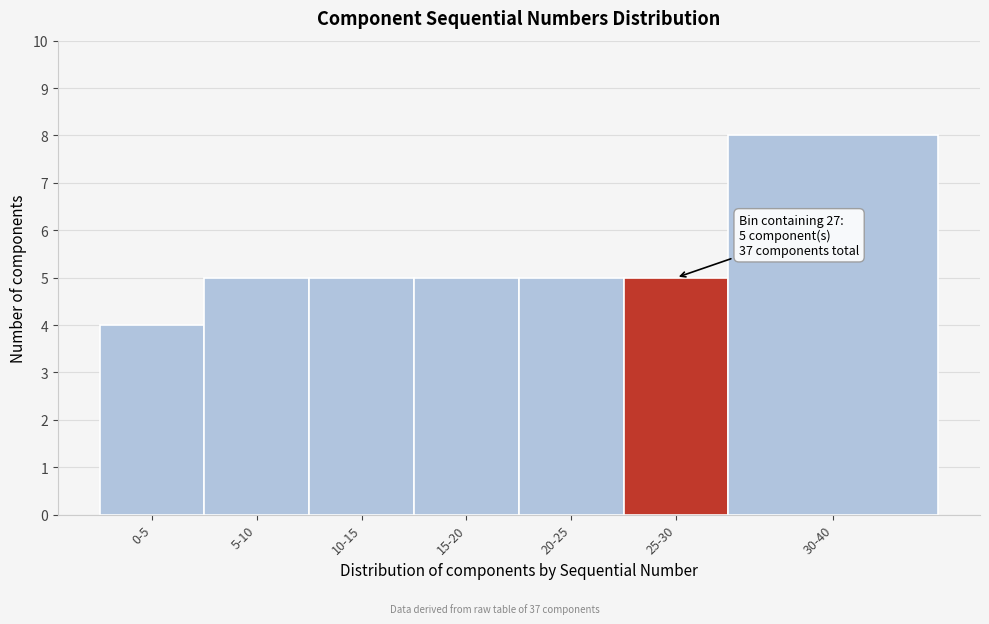

Reading left to right, what are all the values shown in this chart?

0-5=4	5-10=5	10-15=5	15-20=5	20-25=5	25-30=5	30-40=8